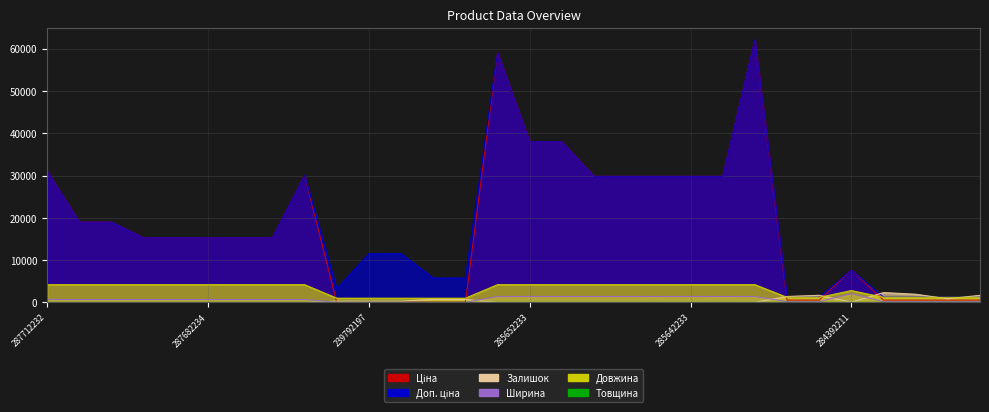

True or false: Товщина and Доп. ціна intersect in this chart.

False